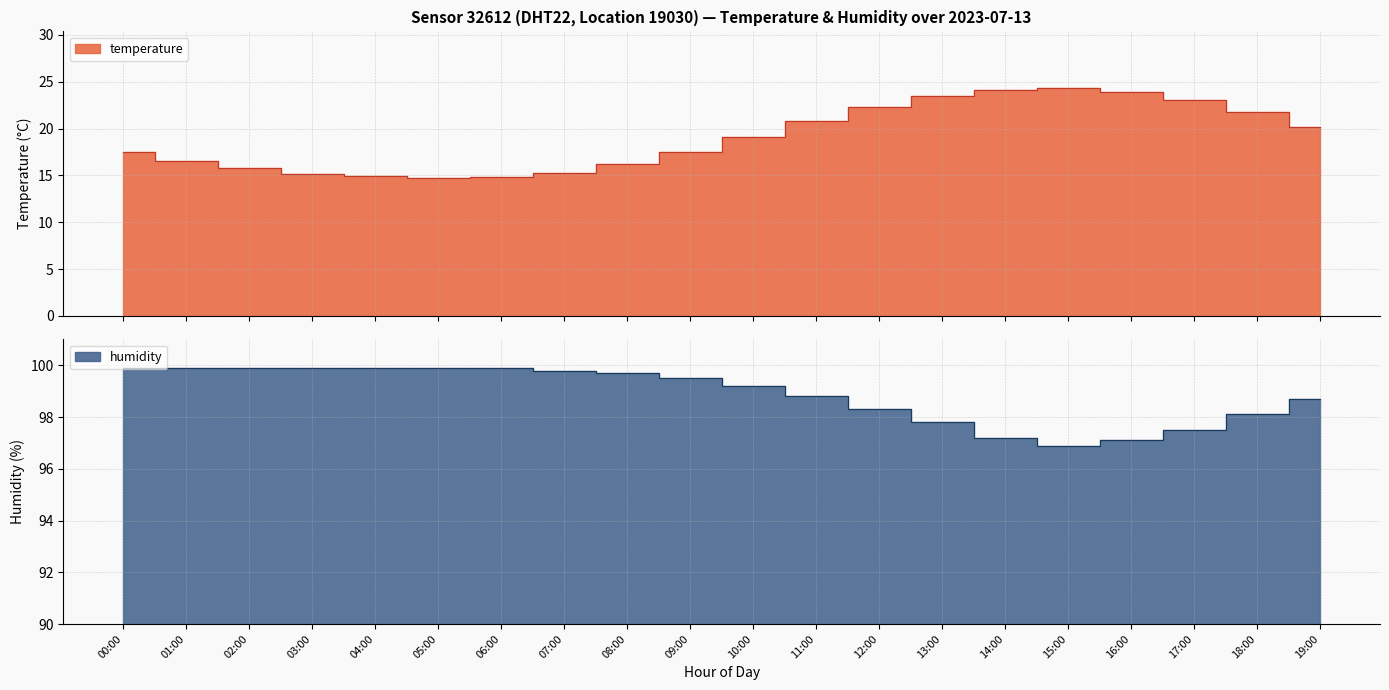

What is the total value across all series at 14:00?

121.3